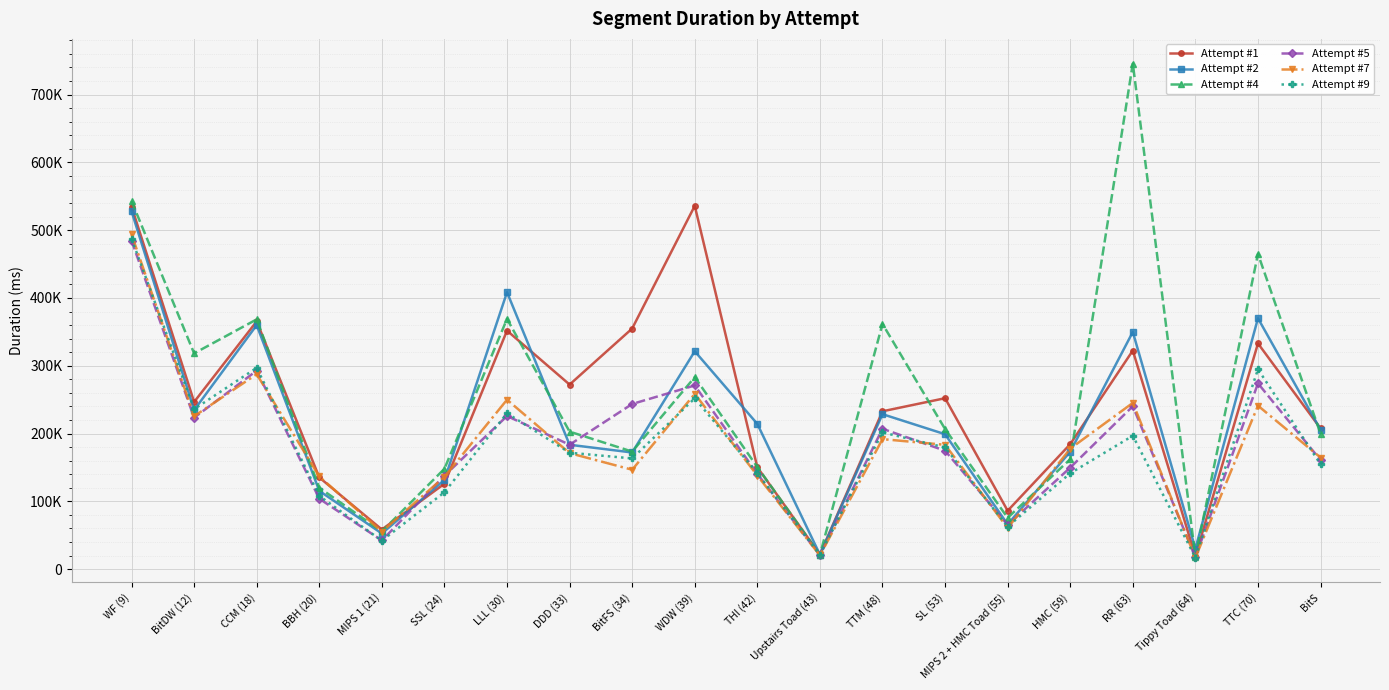

Reading left to right, extract all data points from this chart.

Attempt #1: WF (9)=534840	BitDW (12)=246570	CCM (18)=365507	BBH (20)=135204	MIPS 1 (21)=58390	SSL (24)=125922	LLL (30)=351788	DDD (33)=272220	BitFS (34)=354904	WDW (39)=535898	THI (42)=150138	Upstairs Toad (43)=21609	TTM (48)=232802	SL (53)=252107	MIPS 2 + HMC Toad (55)=86095	HMC (59)=184294	RR (63)=322405	Tippy Toad (64)=18992	TTC (70)=332903	BitS=207508
Attempt #2: WF (9)=527834	BitDW (12)=234578	CCM (18)=359976	BBH (20)=115425	MIPS 1 (21)=52493	SSL (24)=131517	LLL (30)=408464	DDD (33)=183417	BitFS (34)=172027	WDW (39)=321358	THI (42)=214174	Upstairs Toad (43)=21390	TTM (48)=228547	SL (53)=198981	MIPS 2 + HMC Toad (55)=66032	HMC (59)=173133	RR (63)=349848	Tippy Toad (64)=30106	TTC (70)=370033	BitS=205577
Attempt #4: WF (9)=543074	BitDW (12)=318241	CCM (18)=368410	BBH (20)=120037	MIPS 1 (21)=55527	SSL (24)=147981	LLL (30)=369095	DDD (33)=202788	BitFS (34)=173340	WDW (39)=283135	THI (42)=150531	Upstairs Toad (43)=21156	TTM (48)=361667	SL (53)=206647	MIPS 2 + HMC Toad (55)=75640	HMC (59)=162139	RR (63)=745756	Tippy Toad (64)=18342	TTC (70)=464982	BitS=199651
Attempt #5: WF (9)=484629	BitDW (12)=223313	CCM (18)=292815	BBH (20)=103883	MIPS 1 (21)=42197	SSL (24)=137770	LLL (30)=225797	DDD (33)=183480	BitFS (34)=243589	WDW (39)=270923	THI (42)=140435	Upstairs Toad (43)=20400	TTM (48)=207021	SL (53)=174622	MIPS 2 + HMC Toad (55)=65284	HMC (59)=149687	RR (63)=240260	Tippy Toad (64)=17533	TTC (70)=274013	BitS=160703
Attempt #7: WF (9)=493863	BitDW (12)=225528	CCM (18)=287569	BBH (20)=136652	MIPS 1 (21)=55253	SSL (24)=136133	LLL (30)=249897	DDD (33)=171065	BitFS (34)=146587	WDW (39)=258503	THI (42)=137953	Upstairs Toad (43)=20201	TTM (48)=191727	SL (53)=183350	MIPS 2 + HMC Toad (55)=60647	HMC (59)=177709	RR (63)=245177	Tippy Toad (64)=16828	TTC (70)=241100	BitS=164557
Attempt #9: WF (9)=487627	BitDW (12)=235999	CCM (18)=296937	BBH (20)=107963	MIPS 1 (21)=41926	SSL (24)=113346	LLL (30)=229985	DDD (33)=171690	BitFS (34)=163273	WDW (39)=251920	THI (42)=141514	Upstairs Toad (43)=21045	TTM (48)=201665	SL (53)=179396	MIPS 2 + HMC Toad (55)=62626	HMC (59)=141336	RR (63)=196705	Tippy Toad (64)=16822	TTC (70)=294838	BitS=154633